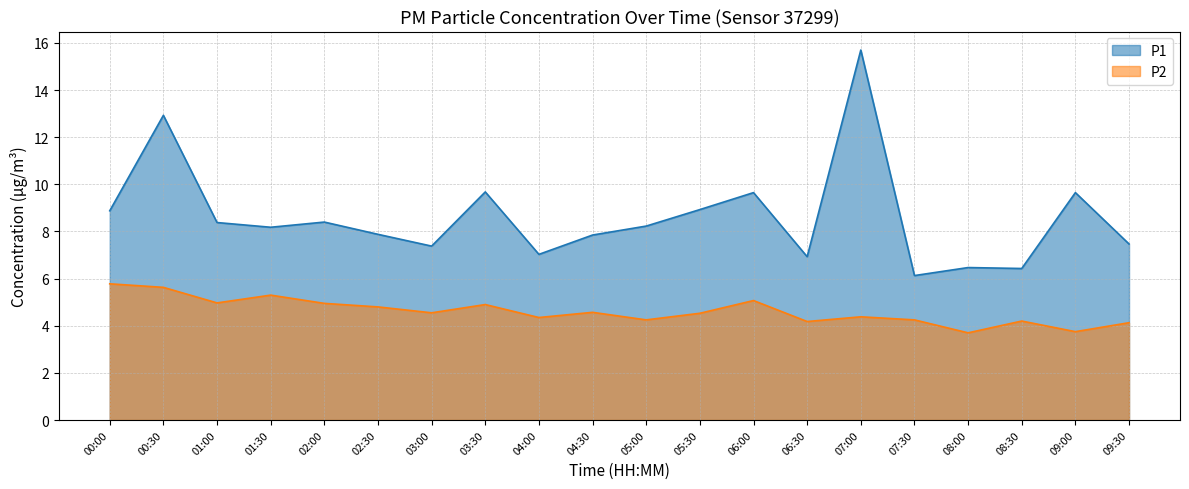

List the labels in order of P2 line value, smallest first.

08:00, 09:00, 09:30, 06:30, 08:30, 05:00, 07:30, 04:00, 07:00, 05:30, 03:00, 04:30, 02:30, 03:30, 02:00, 01:00, 06:00, 01:30, 00:30, 00:00